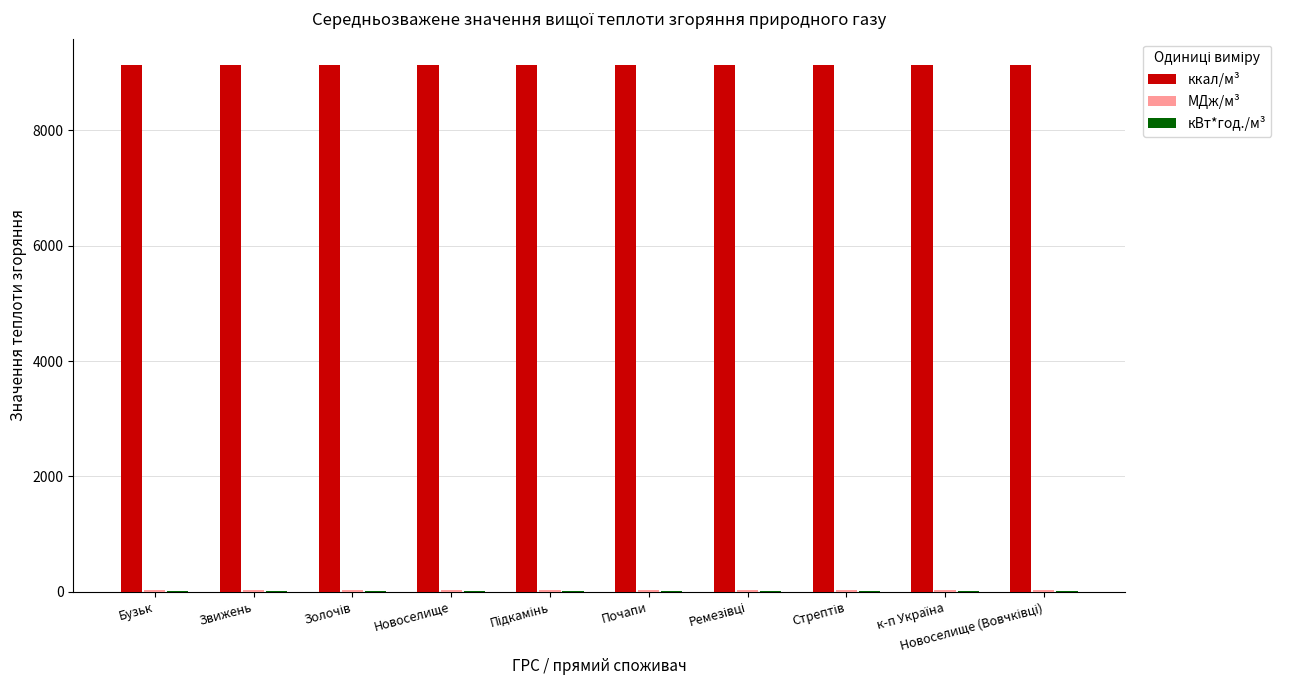

Are the bars horizontal?

No